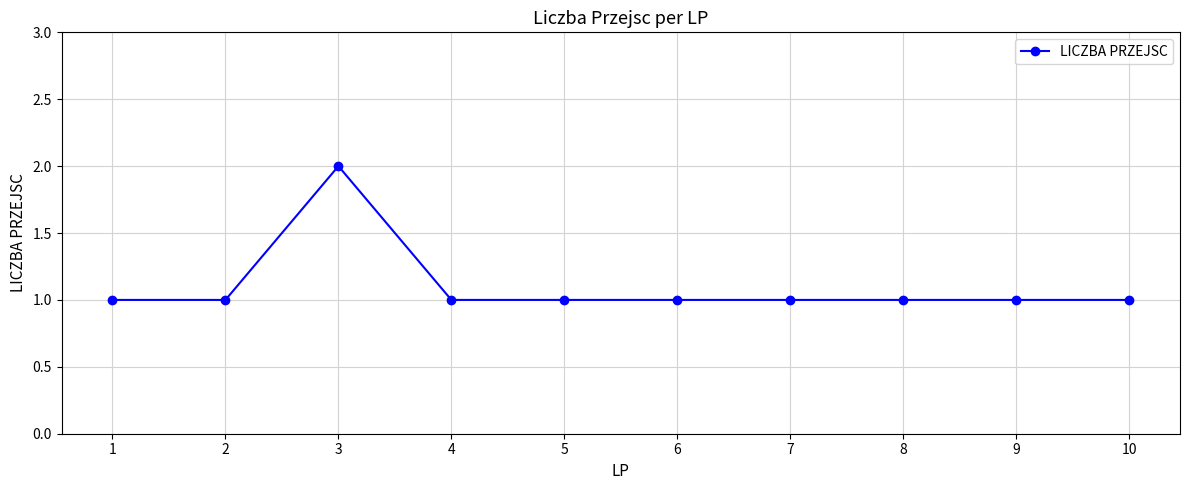

How many values are between 1 and 2?

10